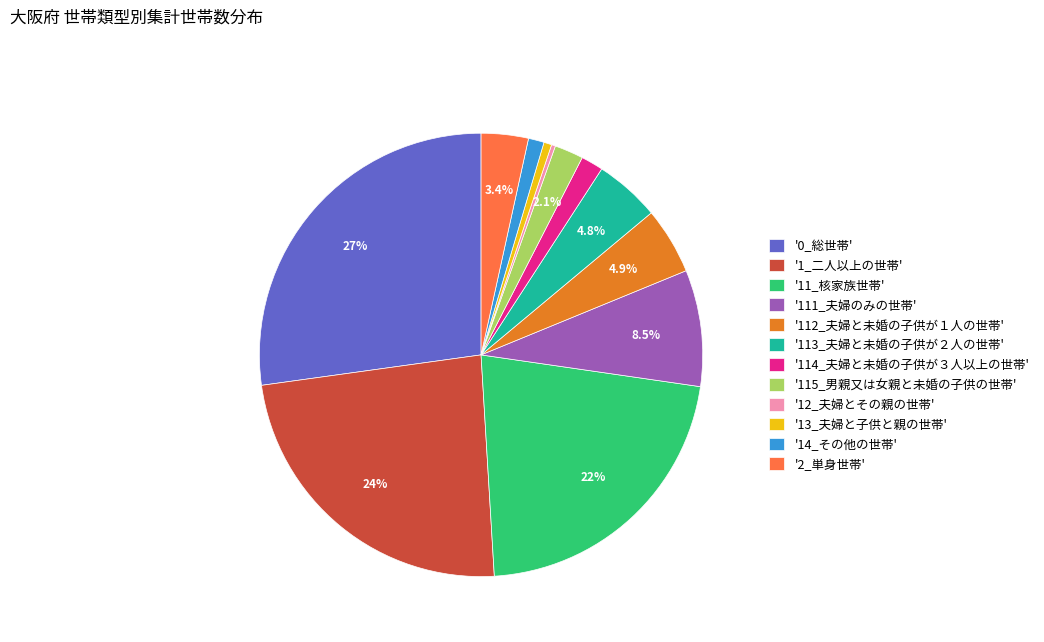

How much of the chart is everything except '1_二人以上の世帯'?

76.2%